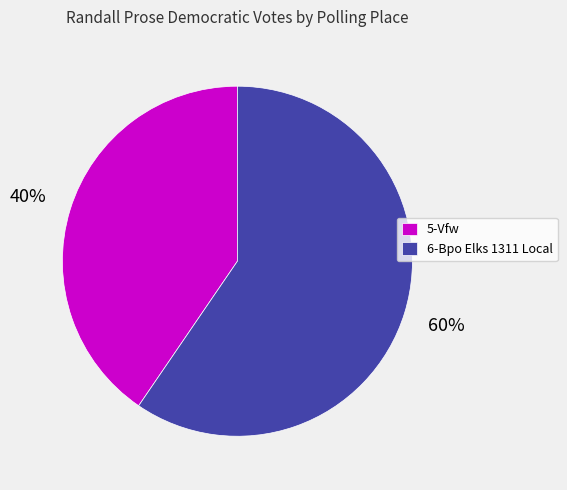

The 6-Bpo Elks 1311 Local slice represents 60% of the pie. True or false?

True